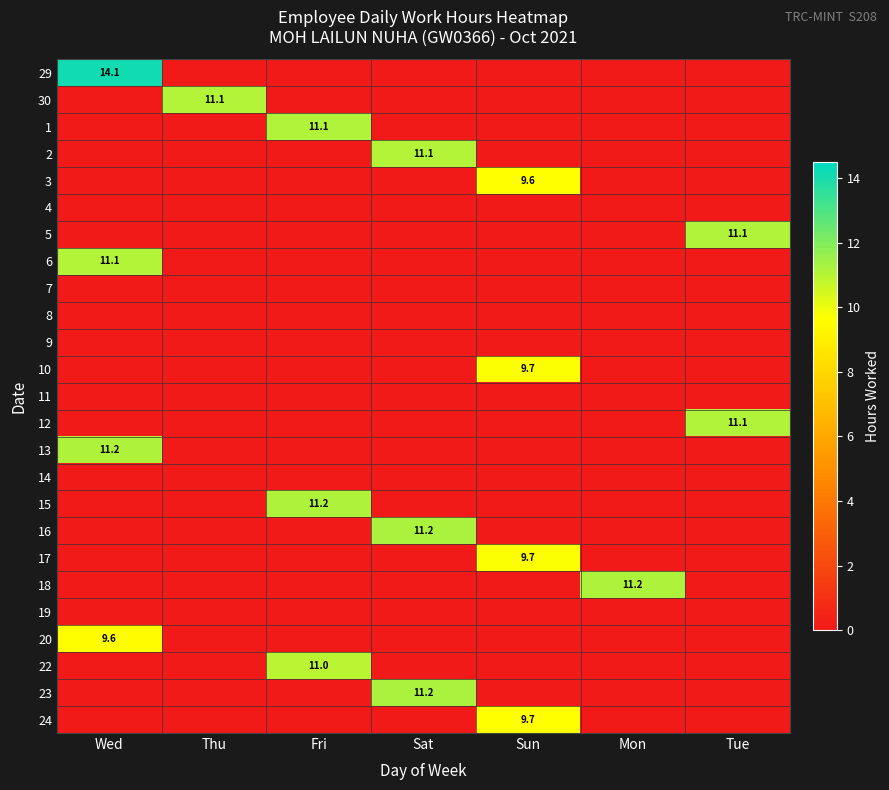

Between Sat and Tue, which is larger?

Sat